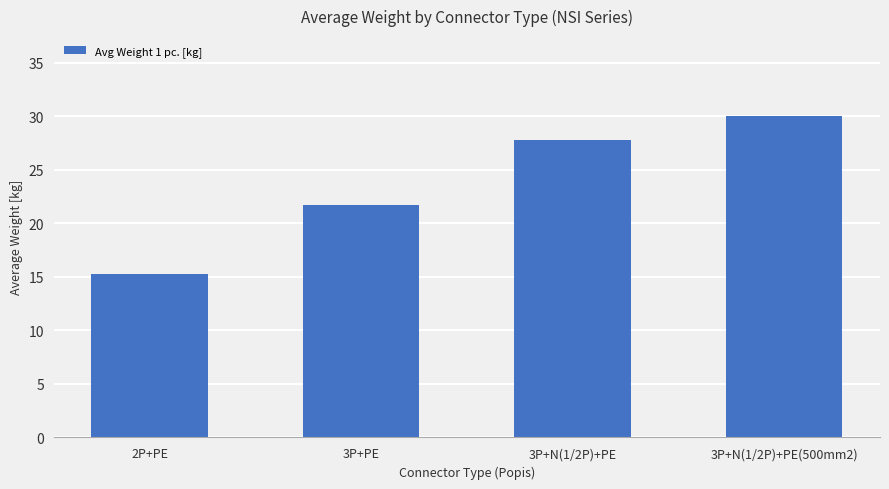

Does the chart contain any negative values?

No